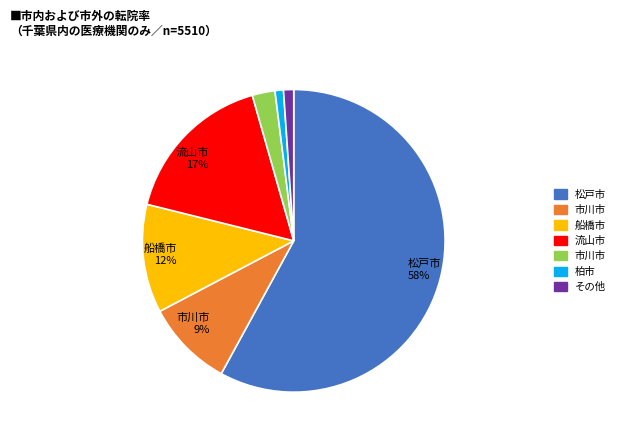

Is there any slice that represents more than half of the pie?

Yes